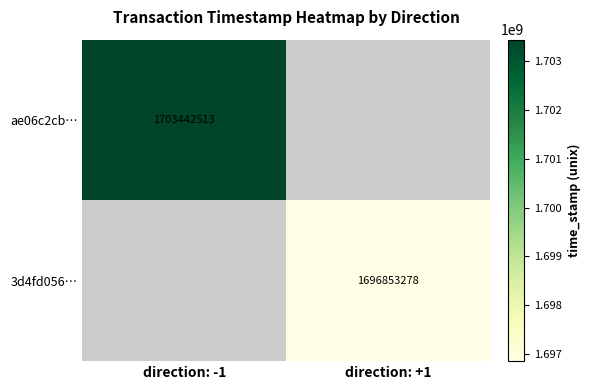

The value of 3d4fd056… at direction: +1 is 869479259. True or false?

False